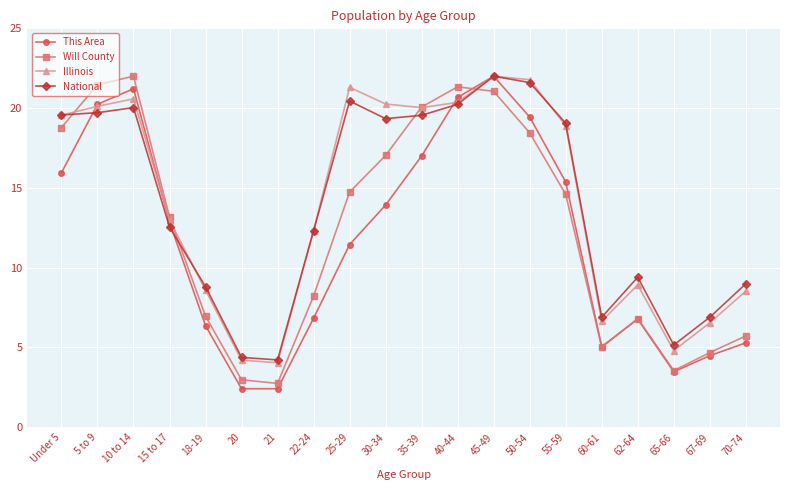

Between which two adjacent categories do Will County and This Area first intersect?

40-44 and 45-49